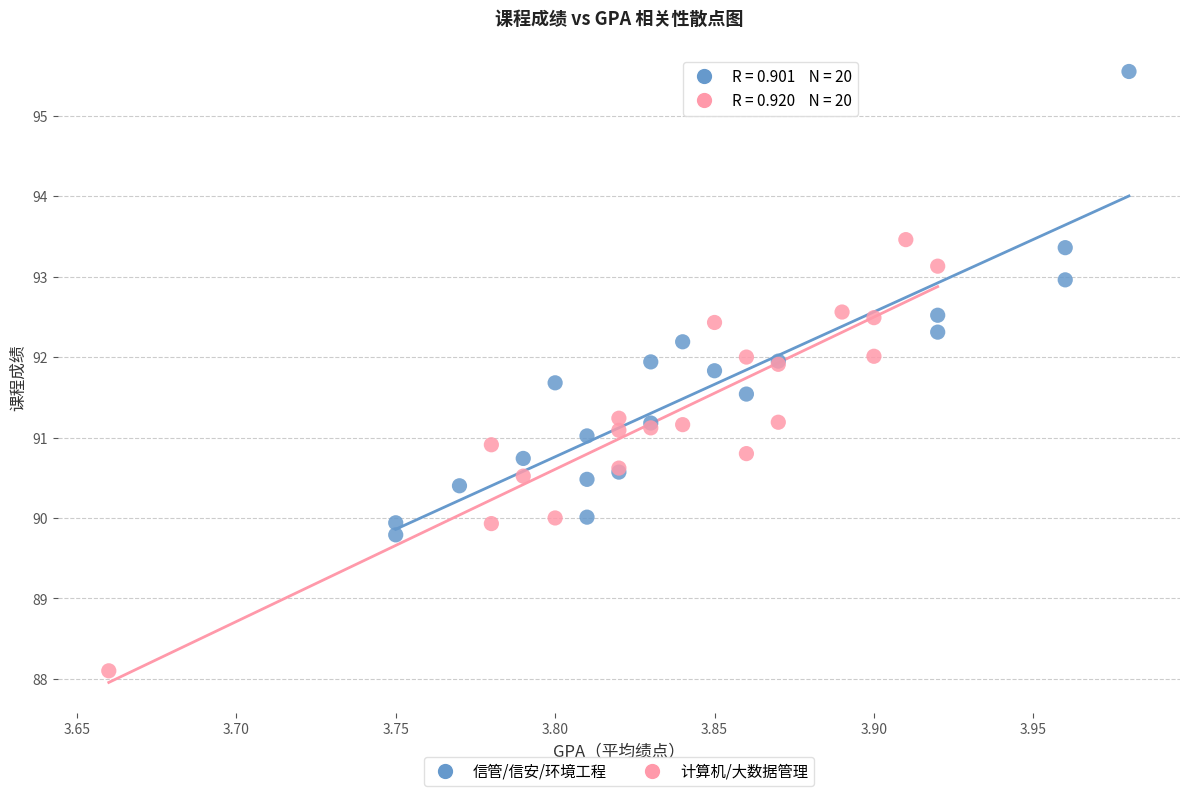

Which series has the widest spread of Y values?

信管/信安/环境工程